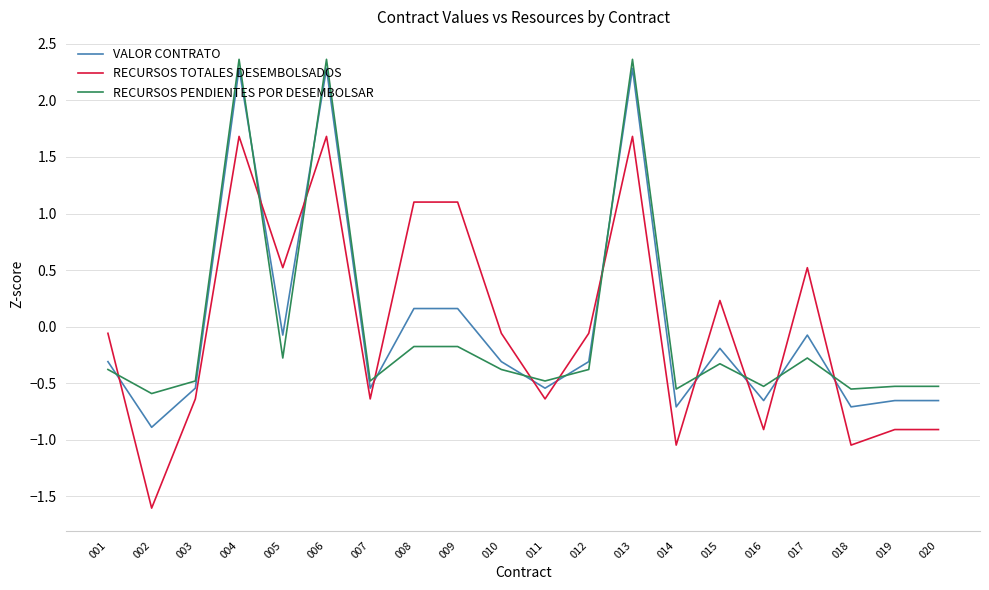

At 008, list the series in order from smallest to largest.

RECURSOS PENDIENTES POR DESEMBOLSAR, VALOR CONTRATO, RECURSOS TOTALES DESEMBOLSADOS